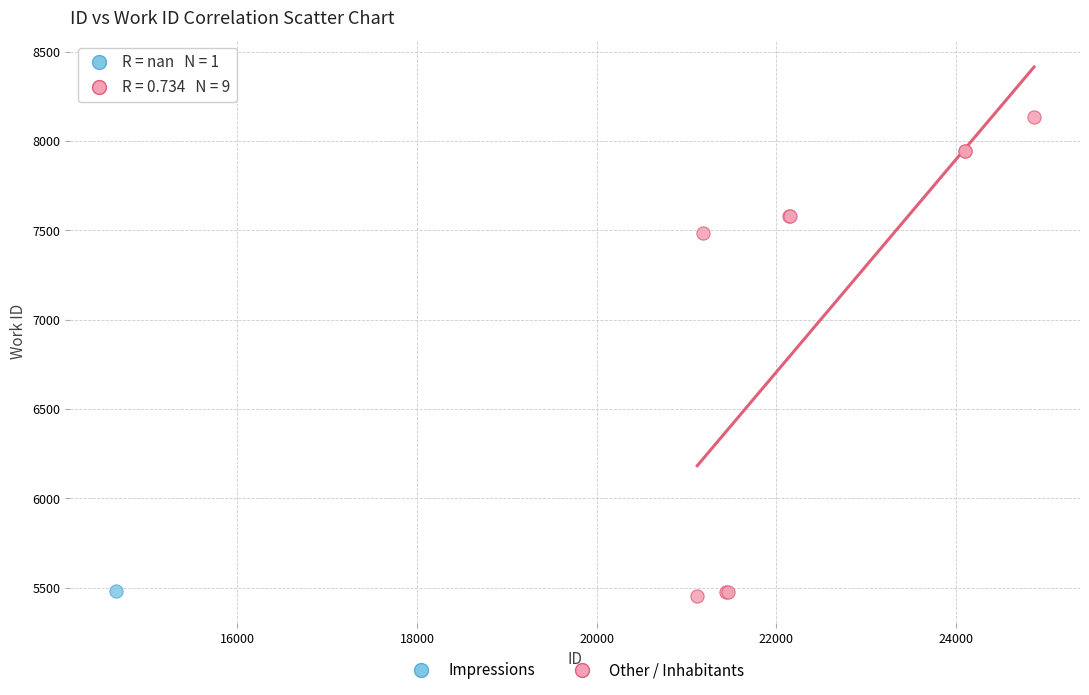

What are all the series names shown in the legend?

Impressions, Other / Inhabitants